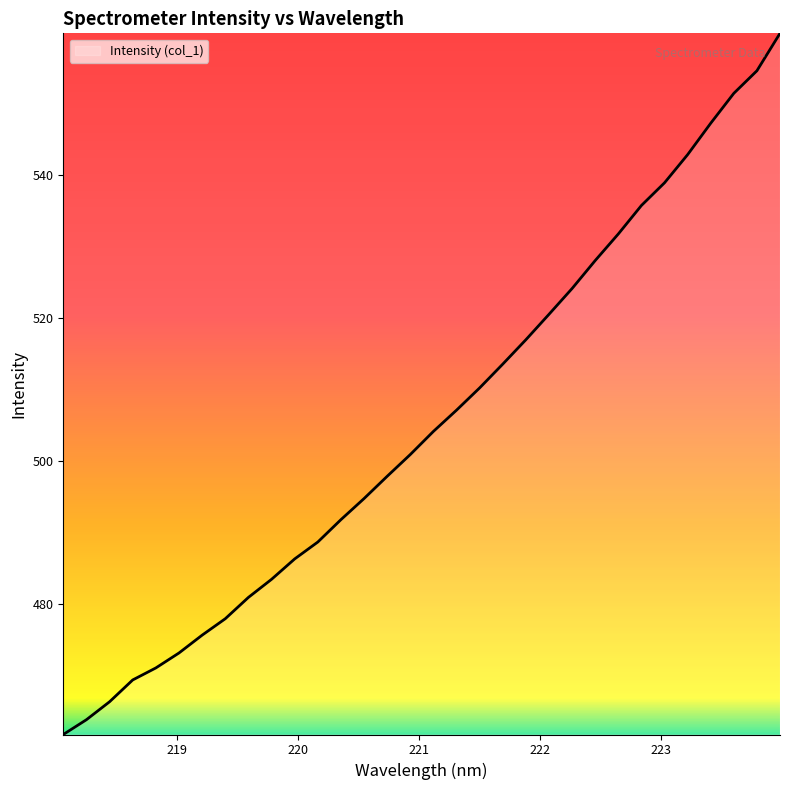

What is the difference between the maximum and minimum values?

98.0